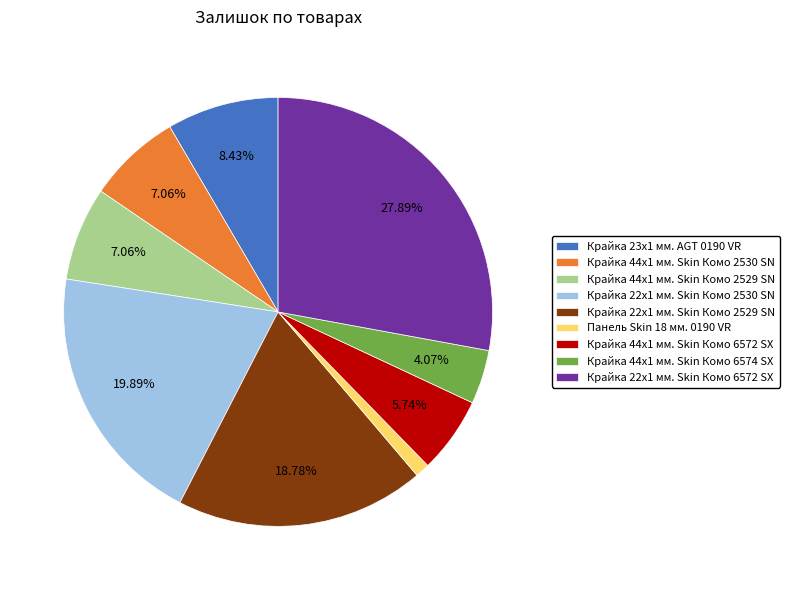

The Крайка 23x1 мм. AGT 0190 VR slice represents 8% of the pie. True or false?

True